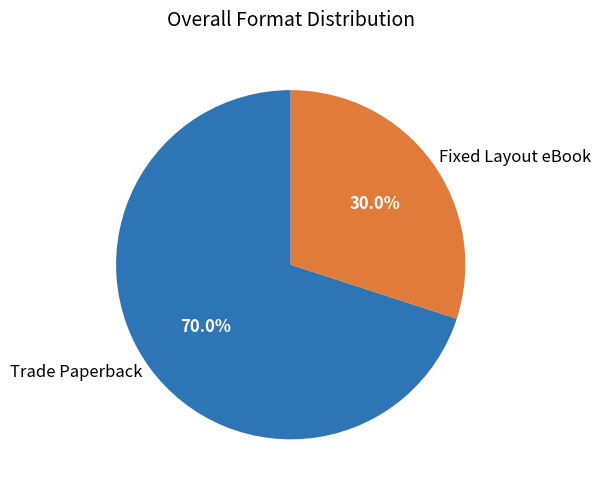

Between Fixed Layout eBook and Trade Paperback, which is larger?

Trade Paperback